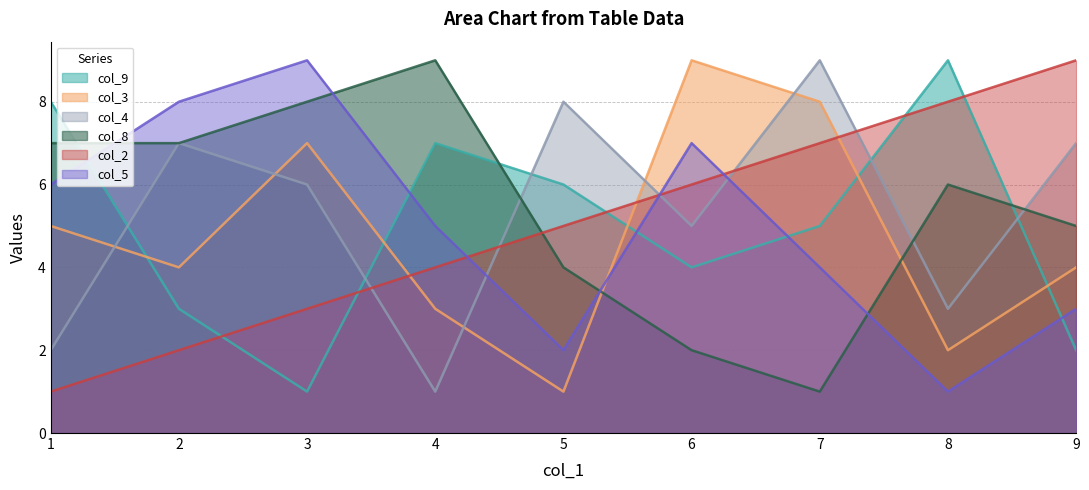

At which category does col_2 reach its first local peak?

9